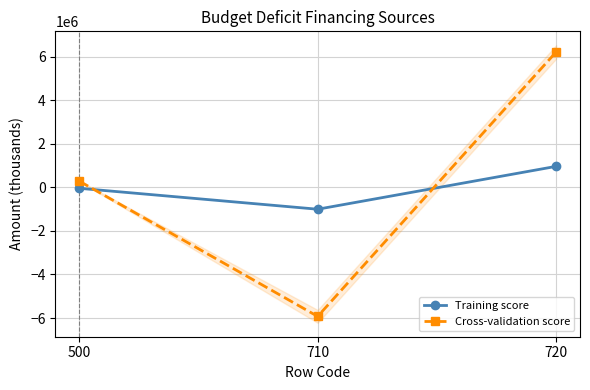

Rank the series by their average value, from highest to lowest.

Cross-validation score, Training score